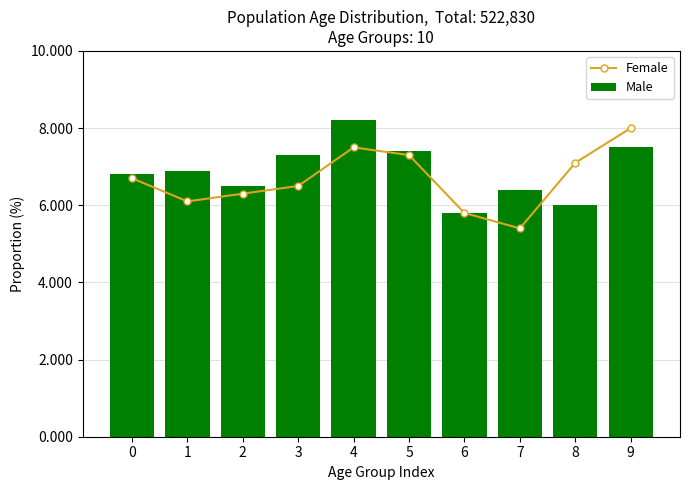

How many groups of bars are there?

10